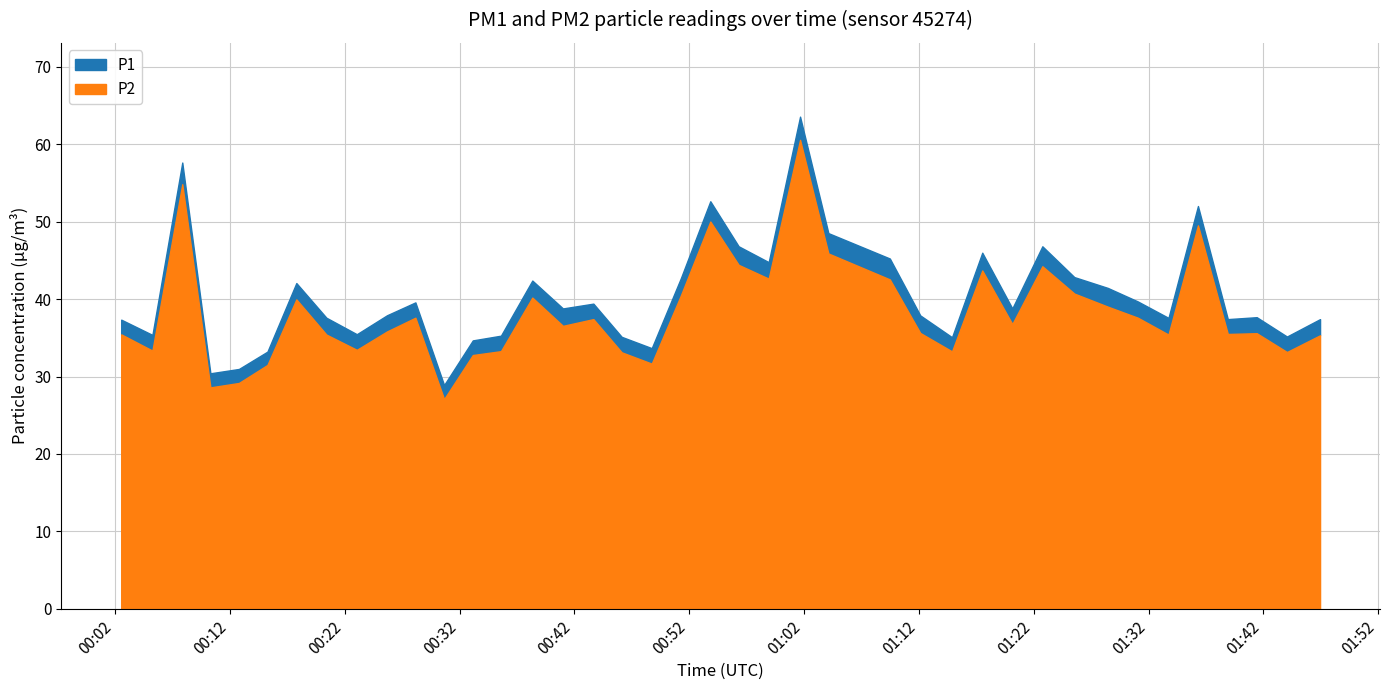

What is the value of the P1 point at the 2nd from the left?

35.4